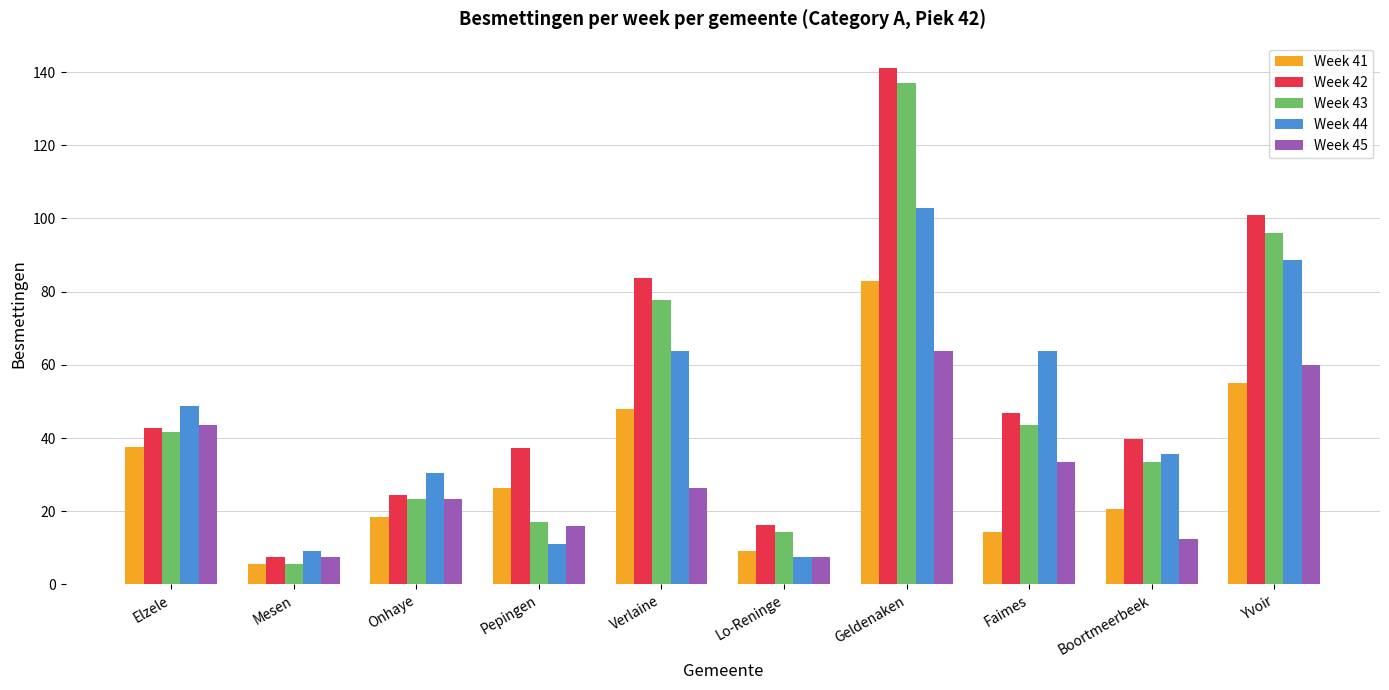

The Week 45 series shows 3.5 at Boortmeerbeek. True or false?

False